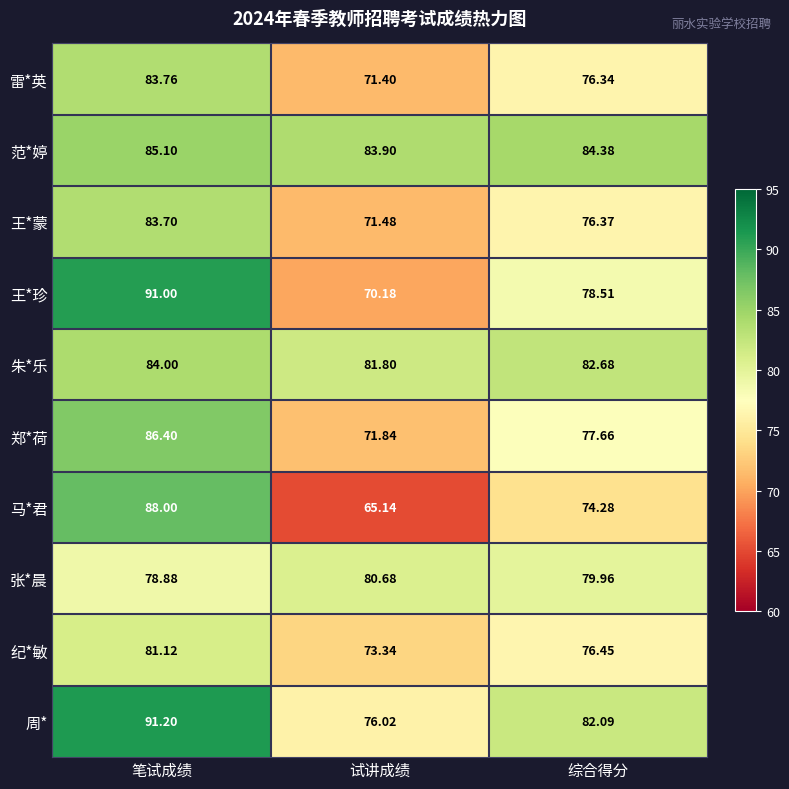

Which series has the largest total across all categories?

范*婷